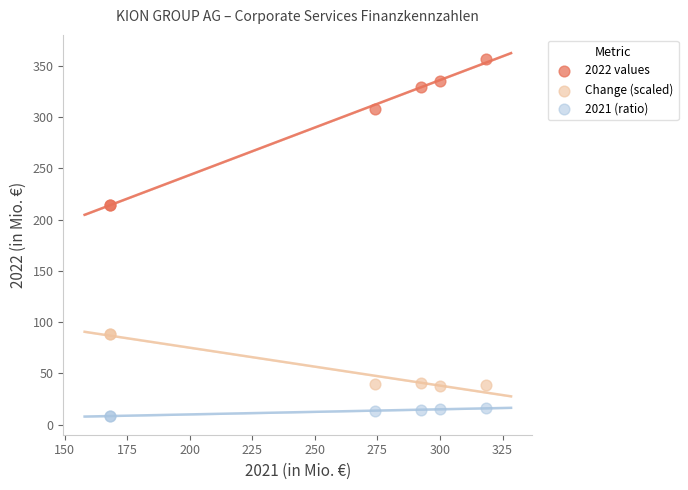

What are all the series names shown in the legend?

2022 values, Change (scaled), 2021 (ratio)